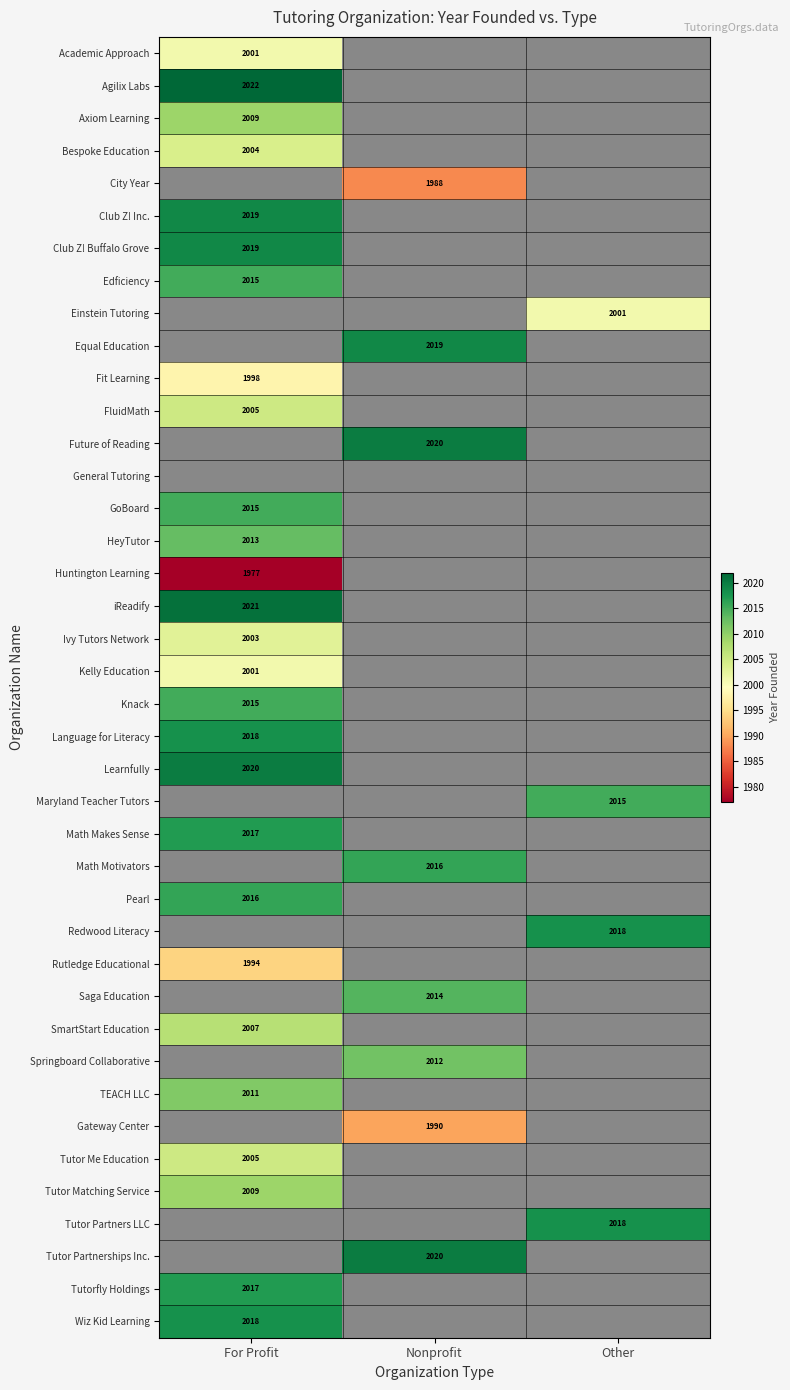

Is it true that Tutorfly Holdings equals 588 at For Profit?

False